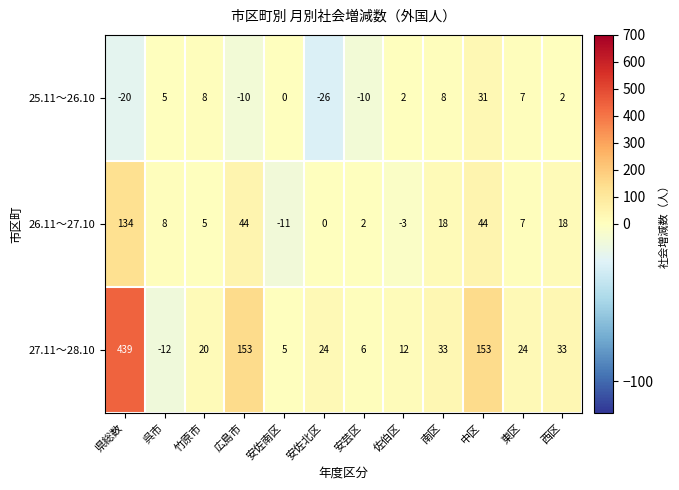

How many series are shown in this chart?

3